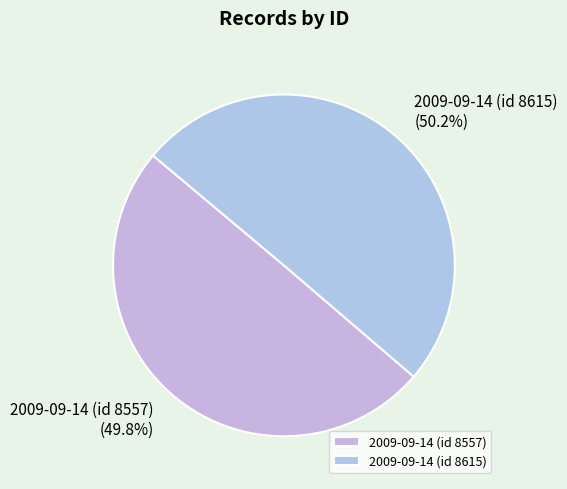

How many segments does this pie chart have?

2